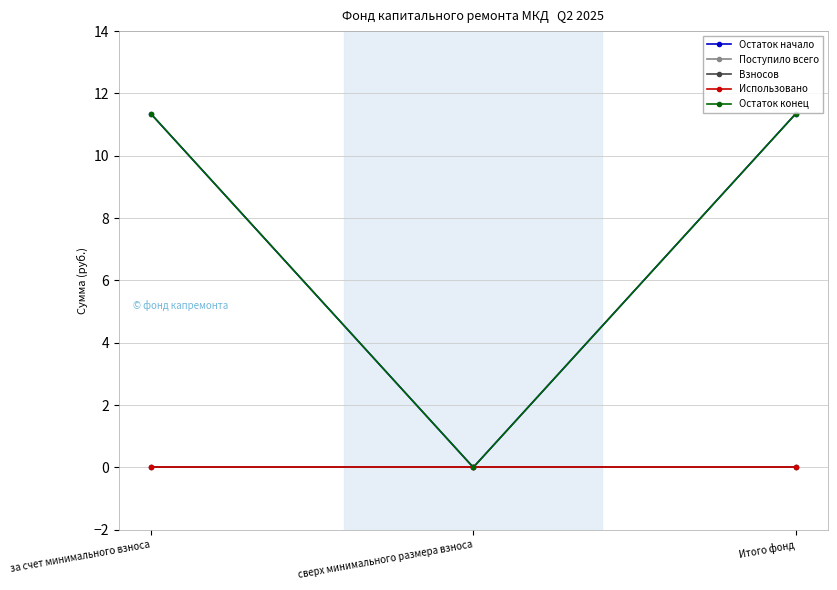

Where is Остаток конец nearest to the value 5?

сверх минимального размера взноса